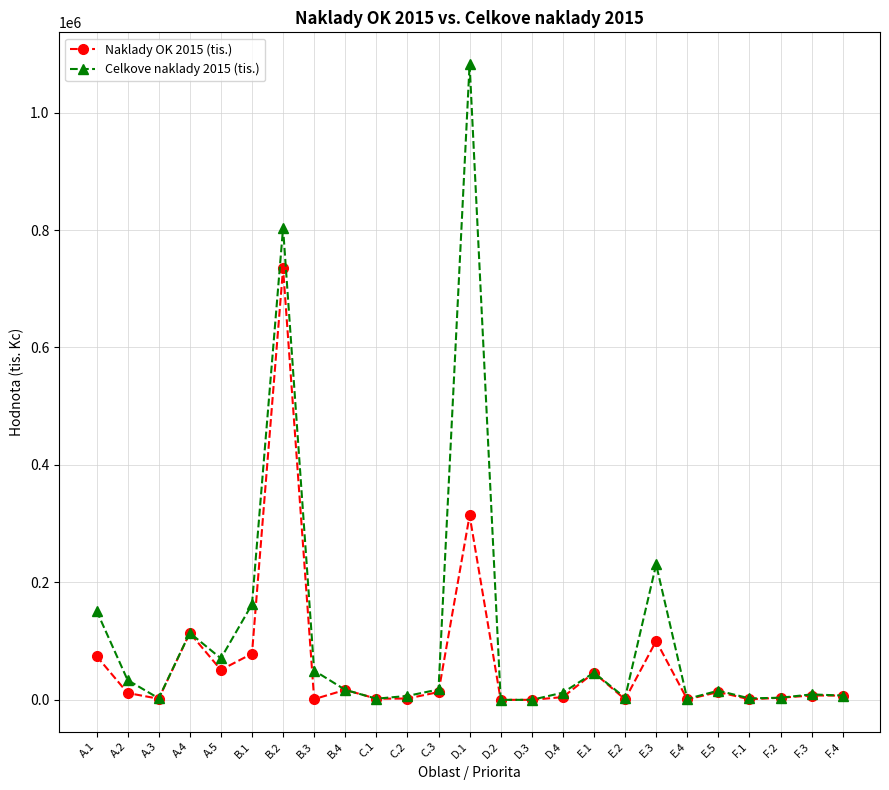

At which label does Celkove naklady 2015 (tis.) first exceed 15609?

A.1